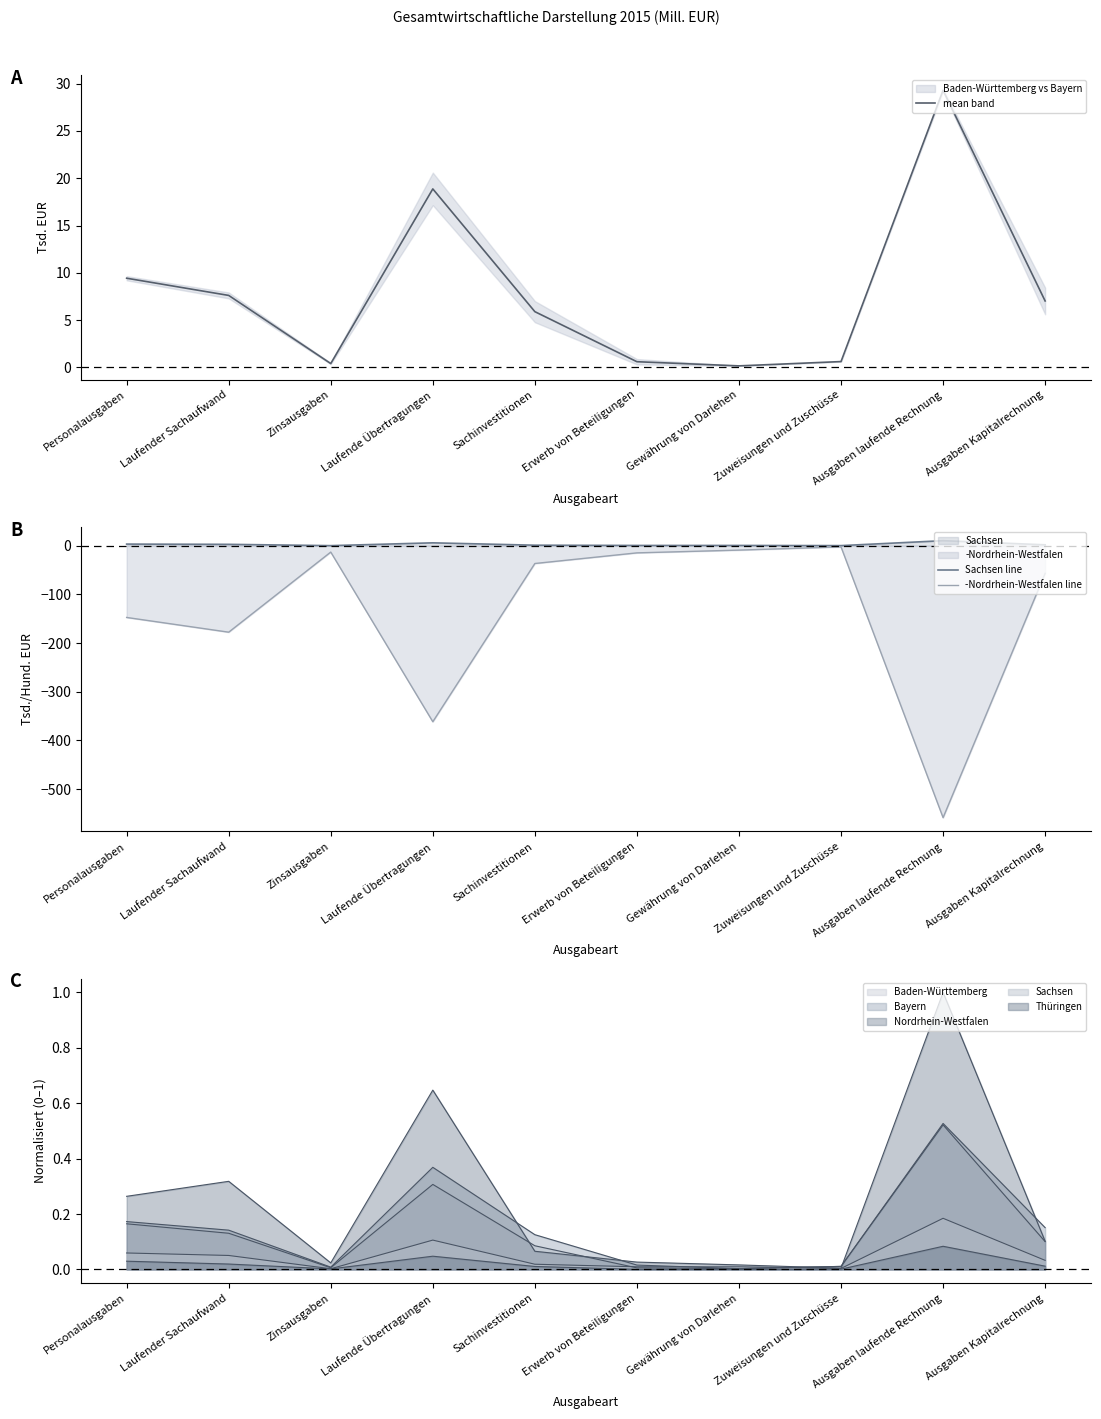

True or false: mean band and -Nordrhein-Westfalen line cross at least once.

False